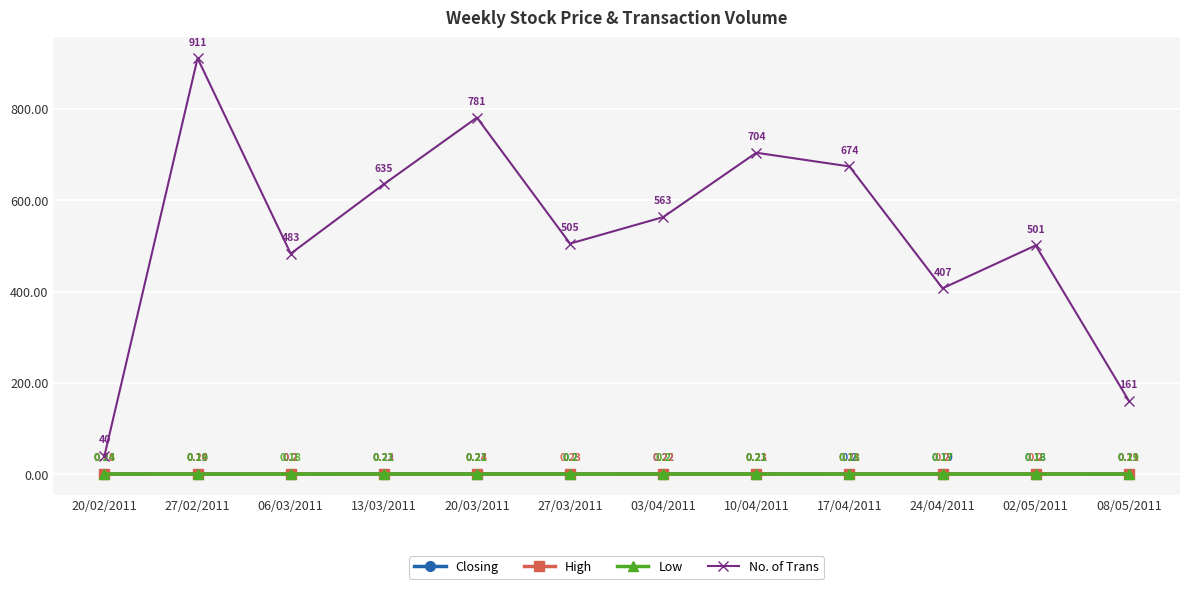

What are all the series names shown in the legend?

Closing, High, Low, No. of Trans